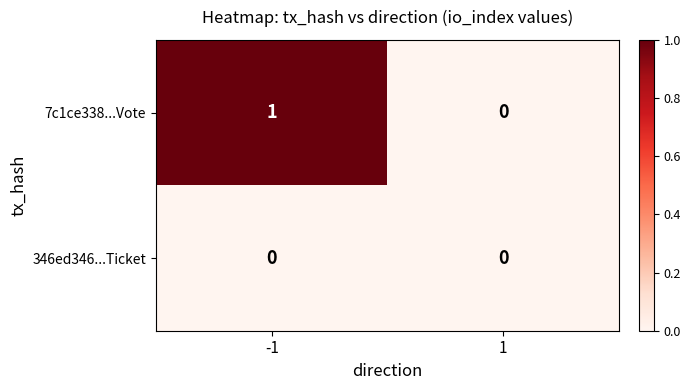

True or false: 7c1ce338...Vote has a value of 2 at -1.

False